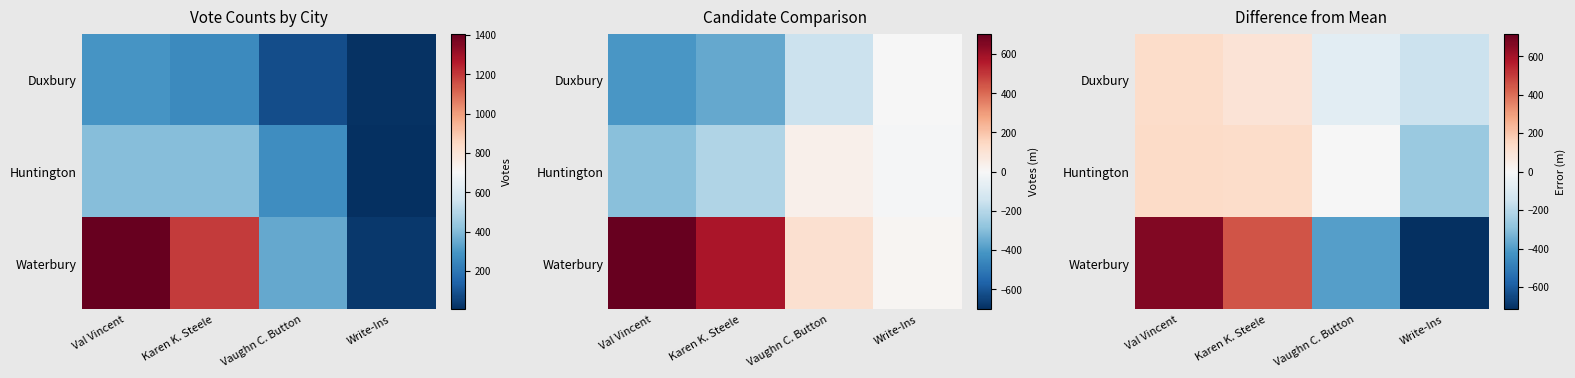

How many data points does each series have?

4